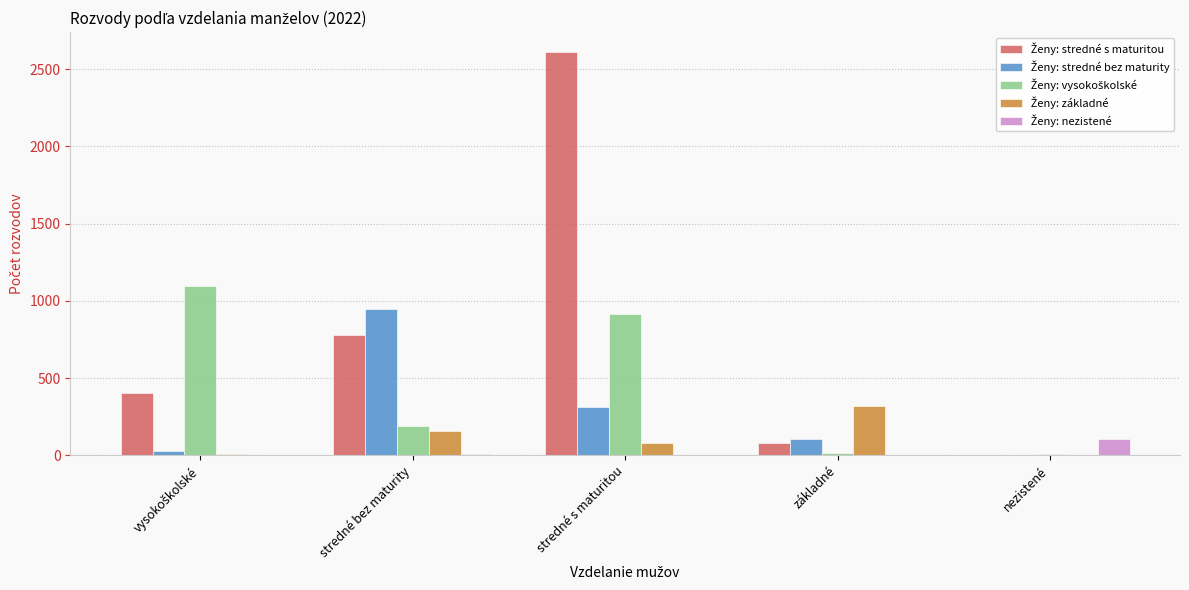

What is the greatest value displayed?

2610